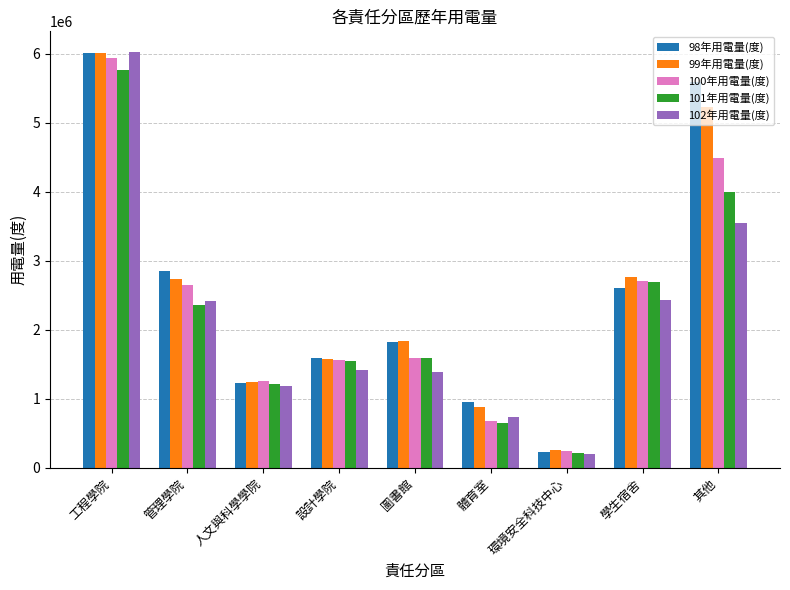

At which category is the sum across all series the highest?

工程學院